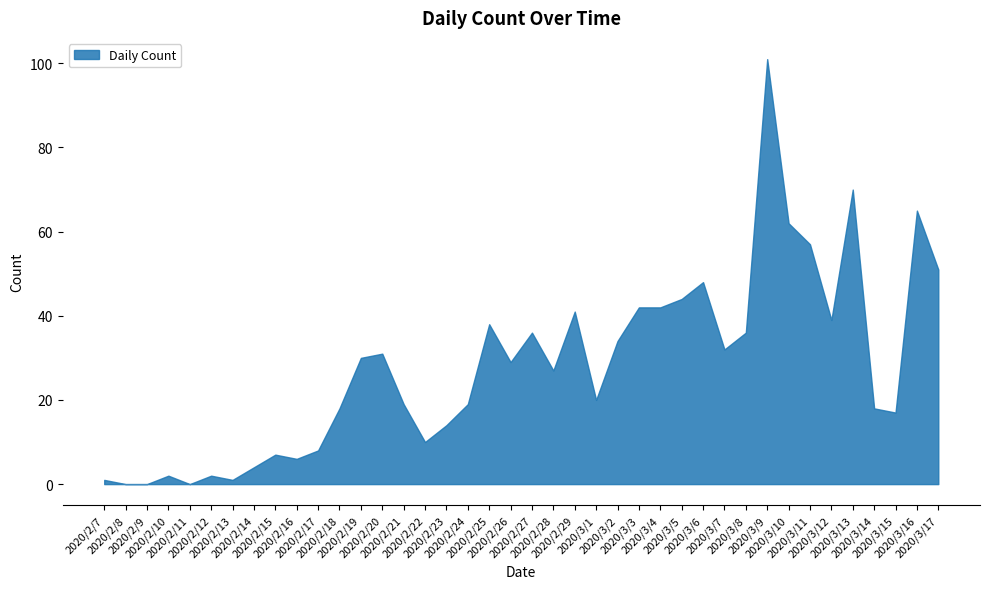

What is the label of the 11th point from the left?

2020/2/17